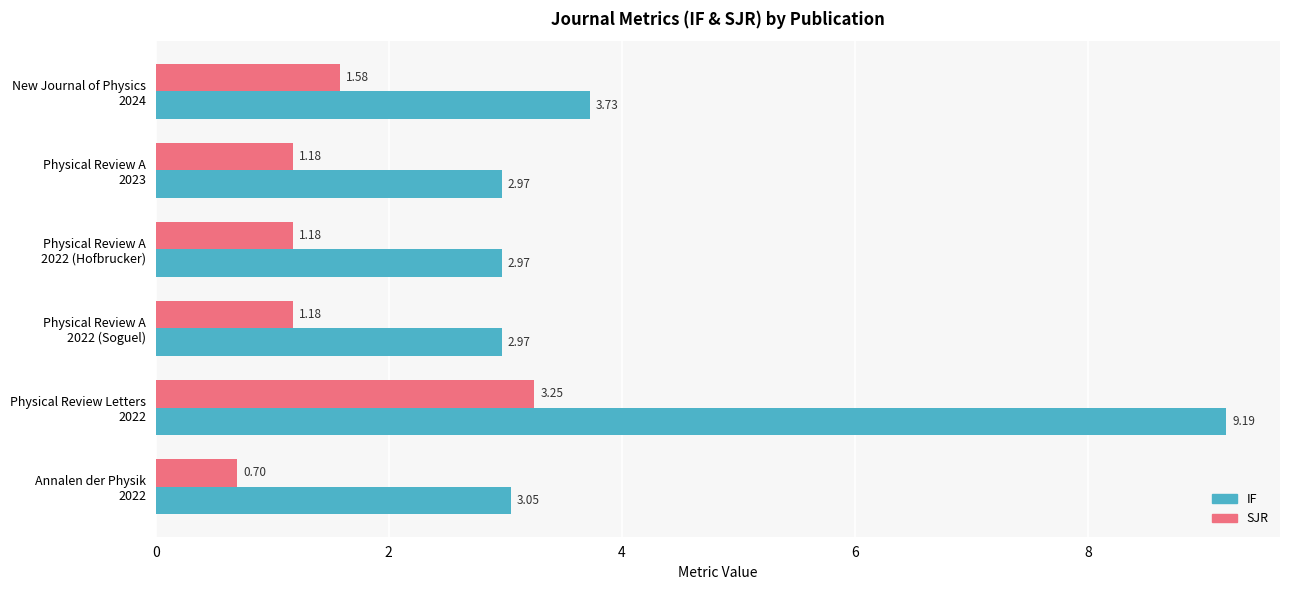

At how many categories does at least one series exceed 7?

1